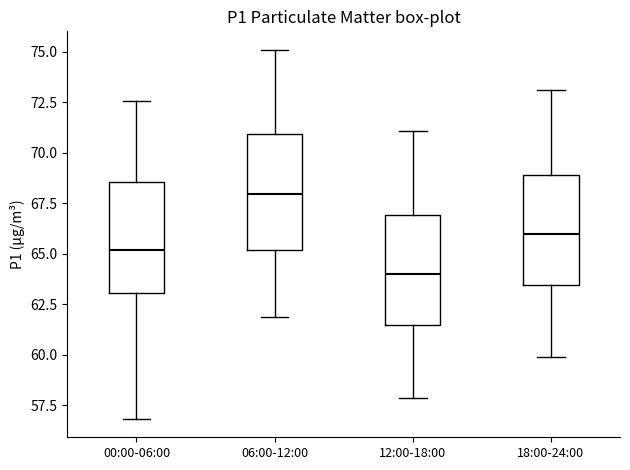

Reading left to right, read every box against the y-axis: the position of its median line, the range the box covers, and the ends of its whiskers. The values are not printed on the chart, so give them approximately, as read against the axis.

00:00-06:00: median 65.0, box 63.0 to 68.5, whiskers 57.0 to 72.5
06:00-12:00: median 68.0, box 65.0 to 71.0, whiskers 62.0 to 75.0
12:00-18:00: median 64.0, box 61.5 to 67.0, whiskers 58.0 to 71.0
18:00-24:00: median 66.0, box 63.5 to 69.0, whiskers 60.0 to 73.0